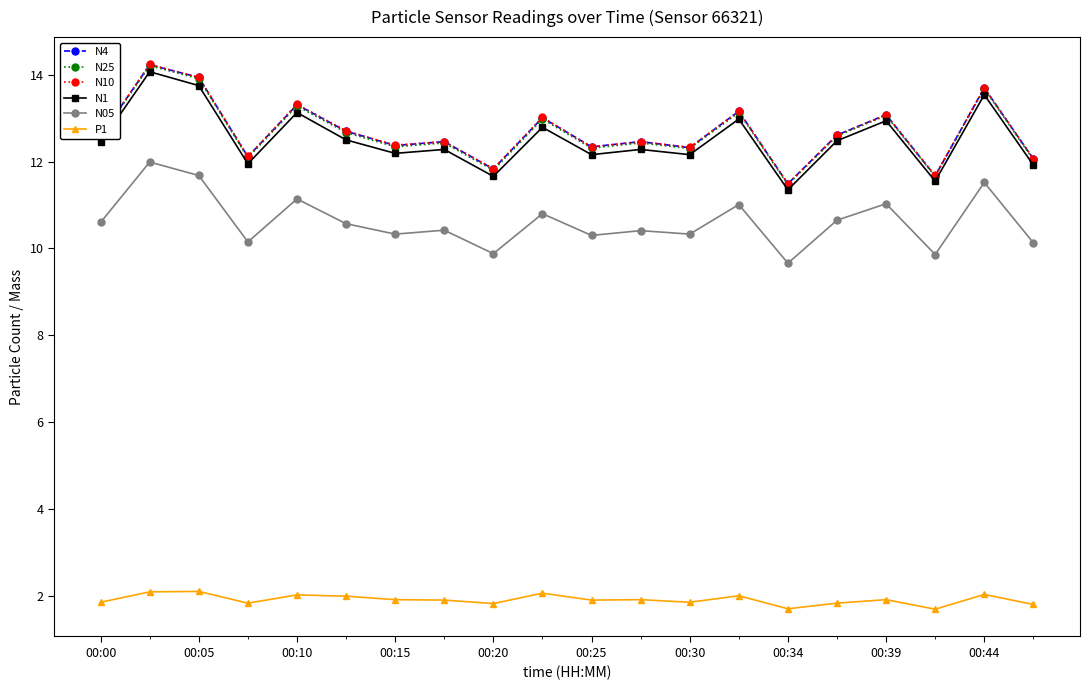

What is the value of the N1 point at the 12th from the left?

12.3